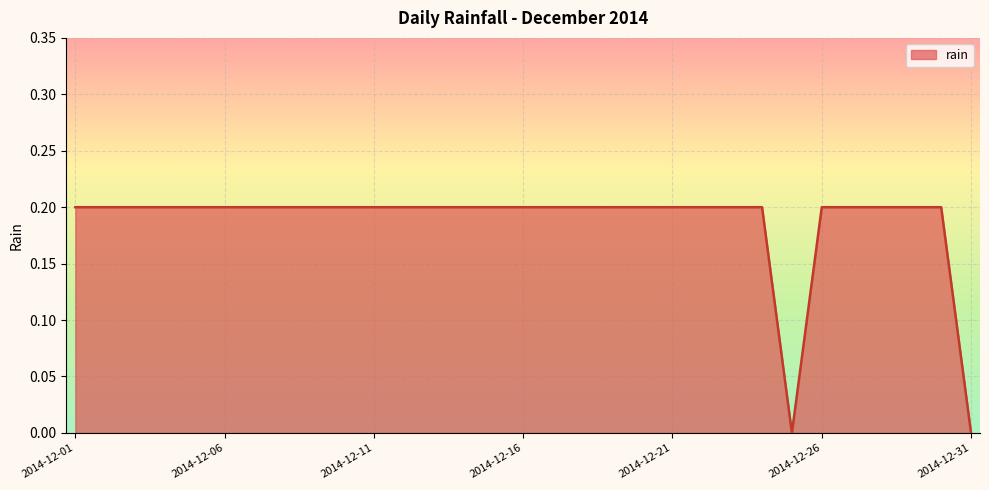

At which label is the value closest to 0?

2014-12-25